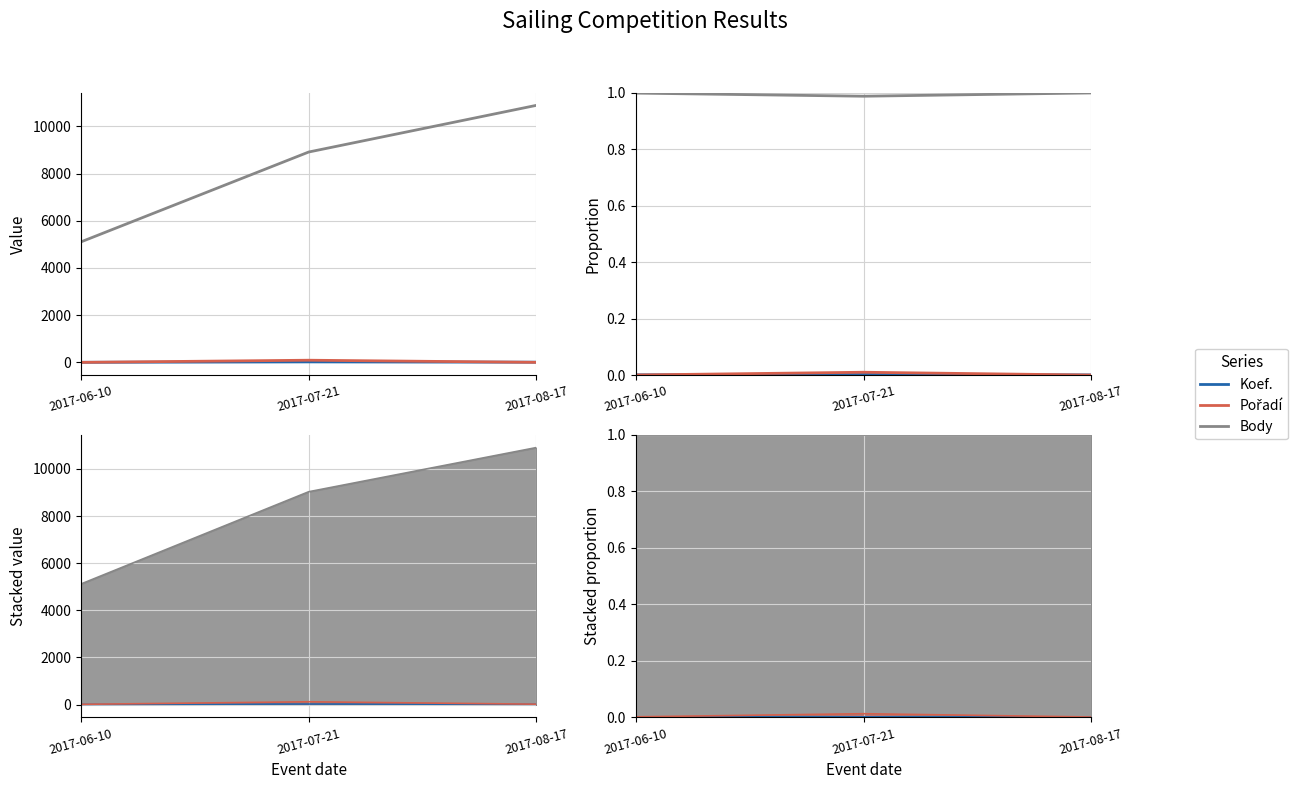

Which category has the lowest value in the Body series?

2017-07-21